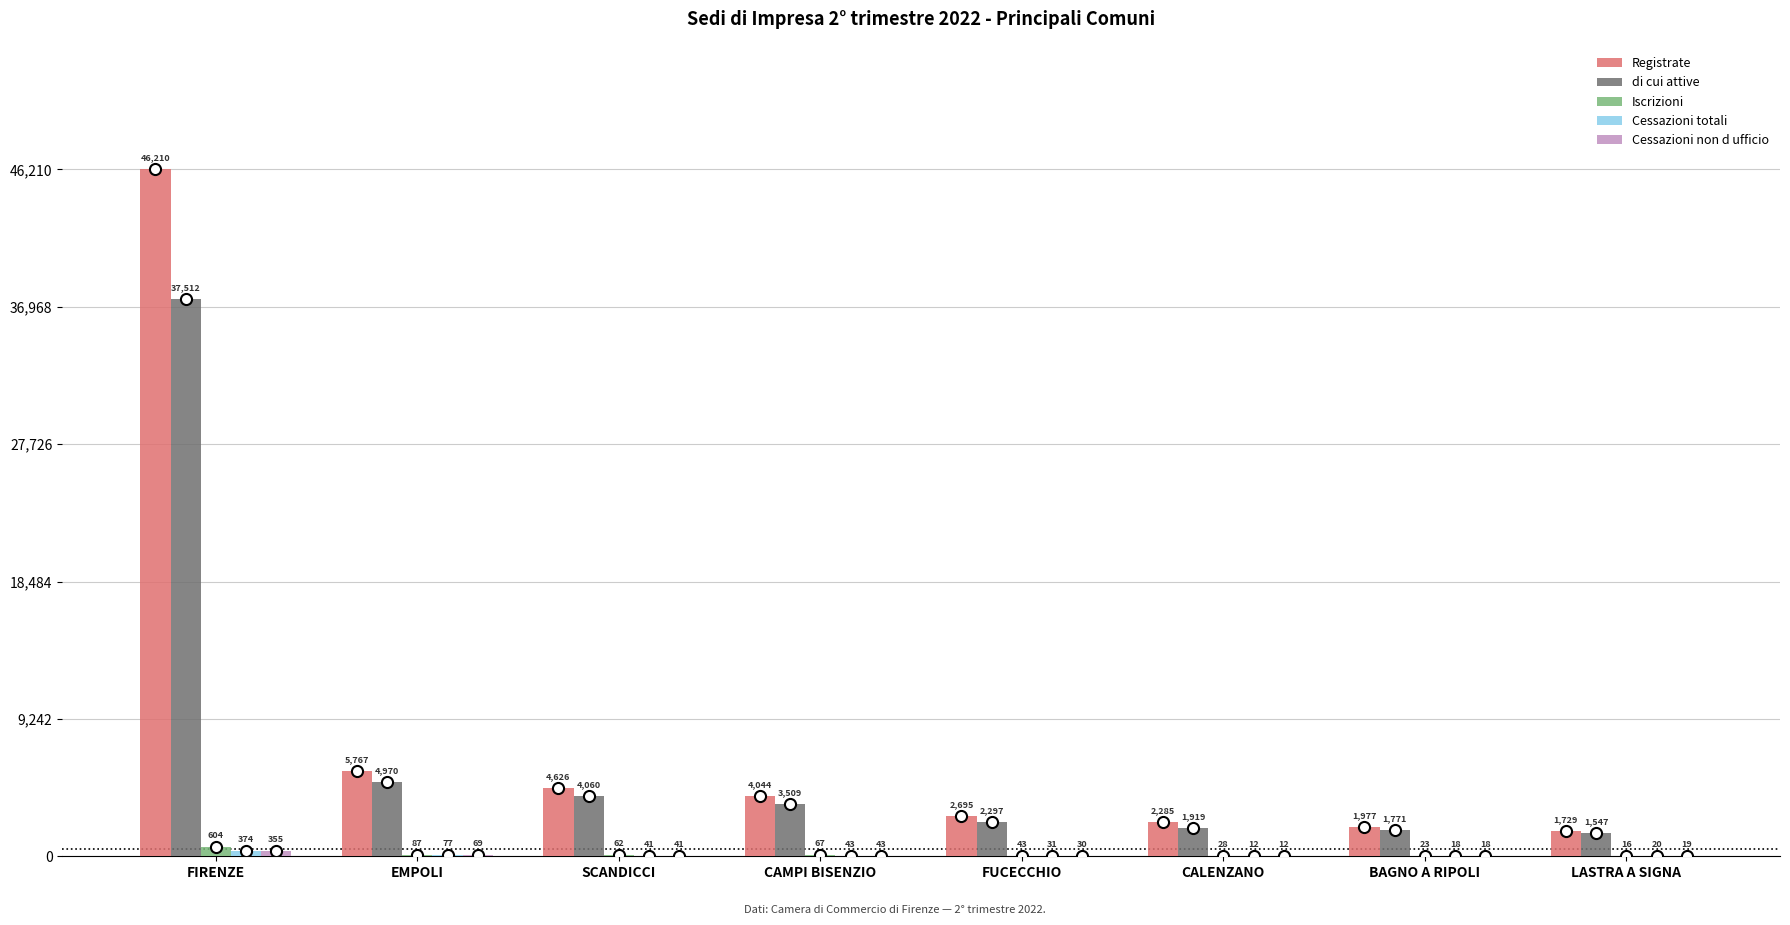

How many groups of bars are there?

8